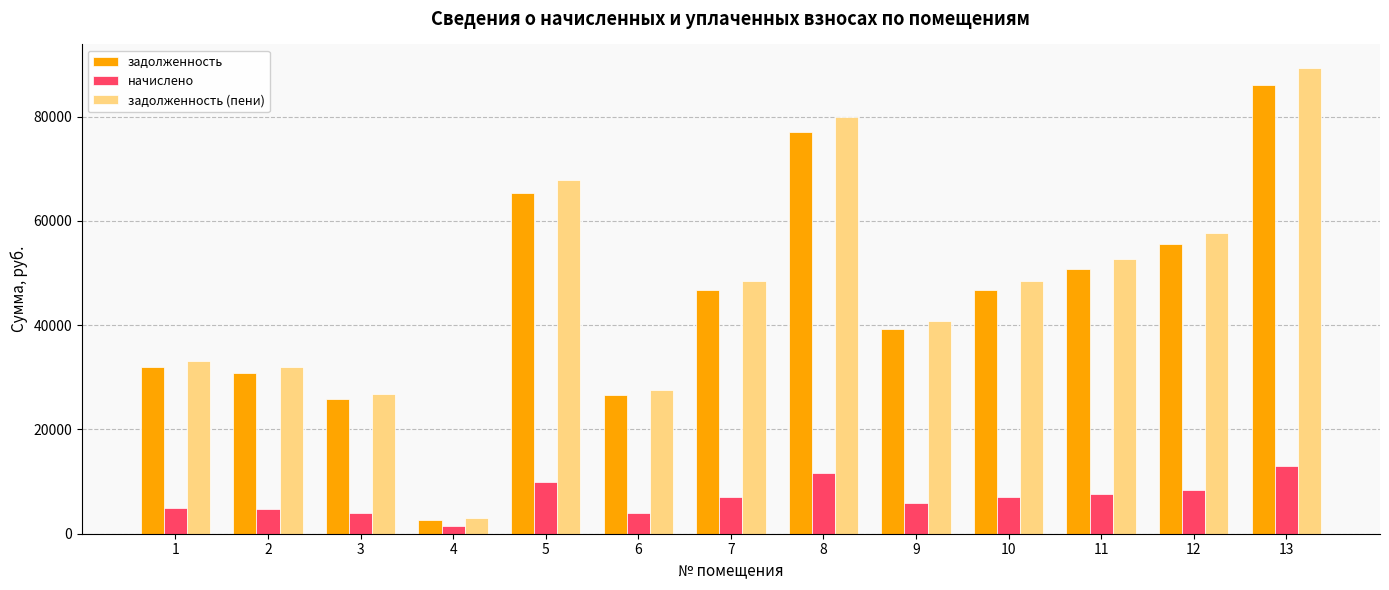

What is the value of the задолженность bar at the 1st from the left?

31957.0